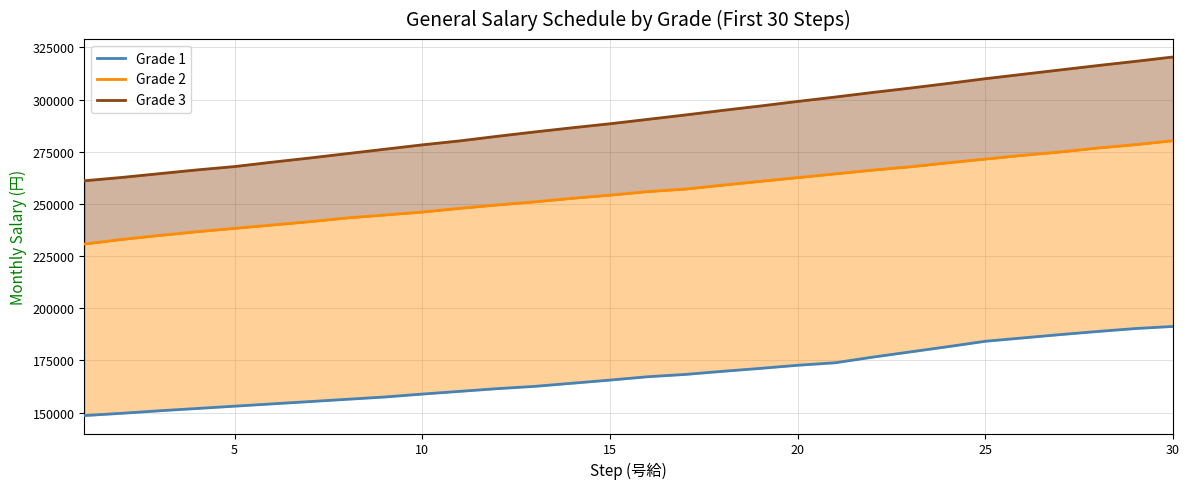

What is the sum of all Grade 1 values?

5038900